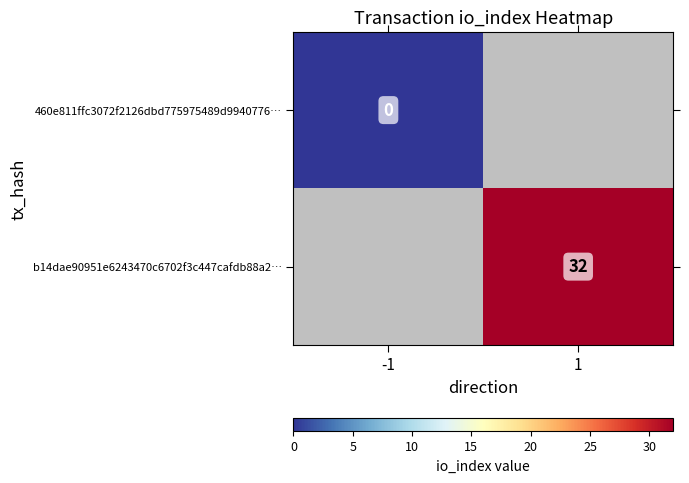

The b14dae90951e6243470c6702f3c447cafdb88a2… series shows 15 at 1. True or false?

False